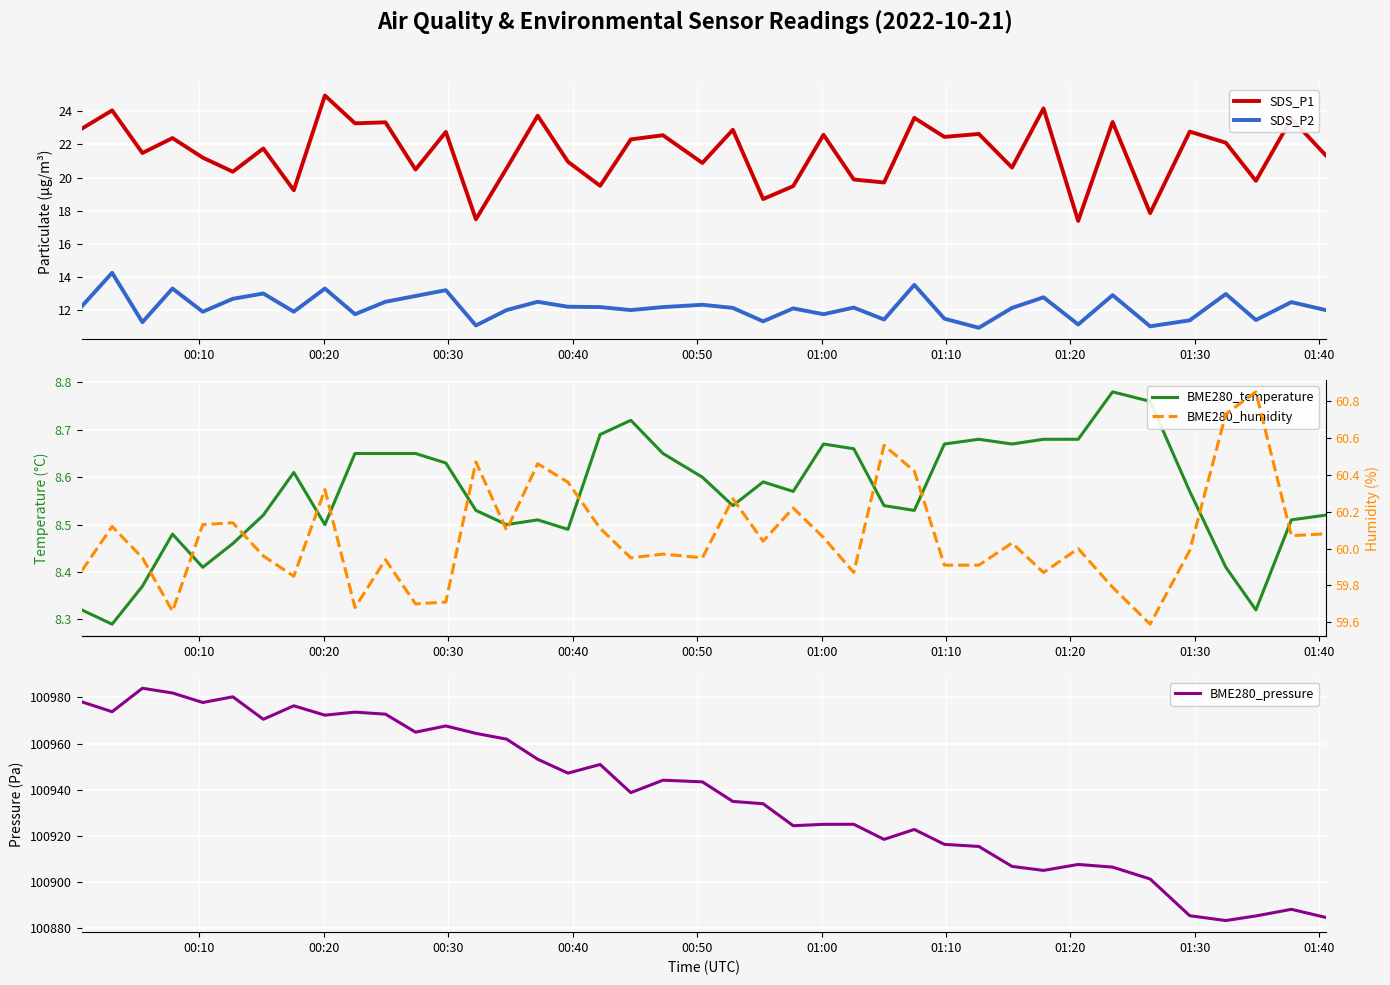

True or false: SDS_P2 and SDS_P1 cross at least once.

False